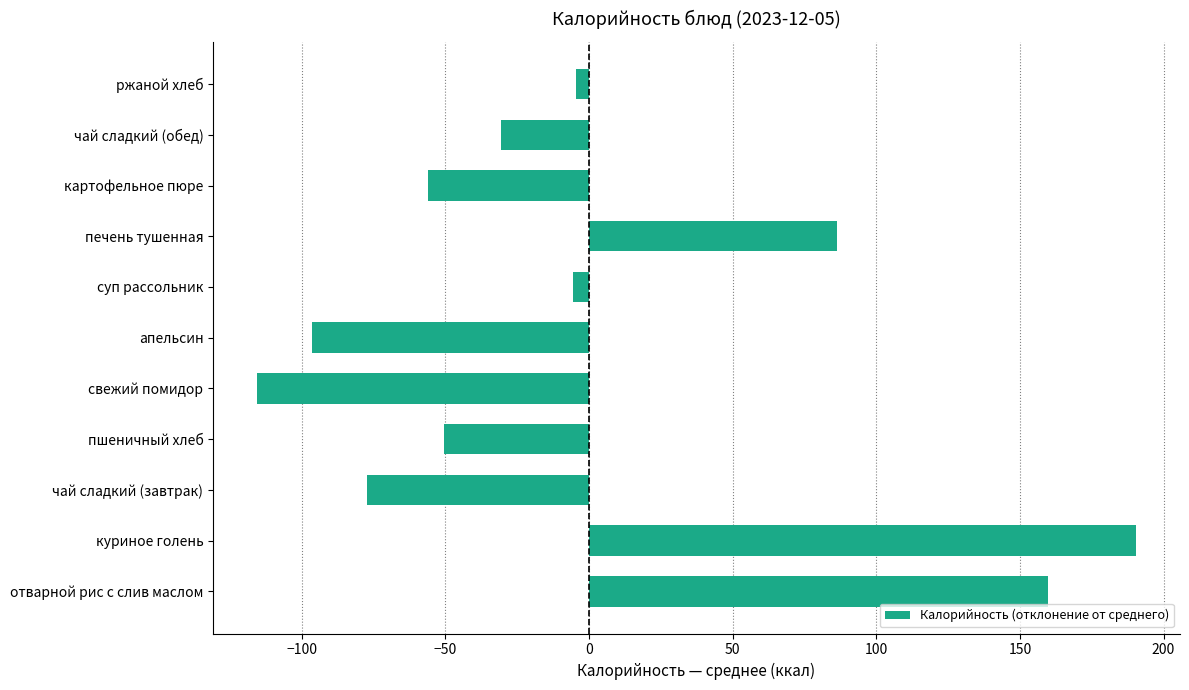

Is it true that the value at пшеничный хлеб is -88.1?

False